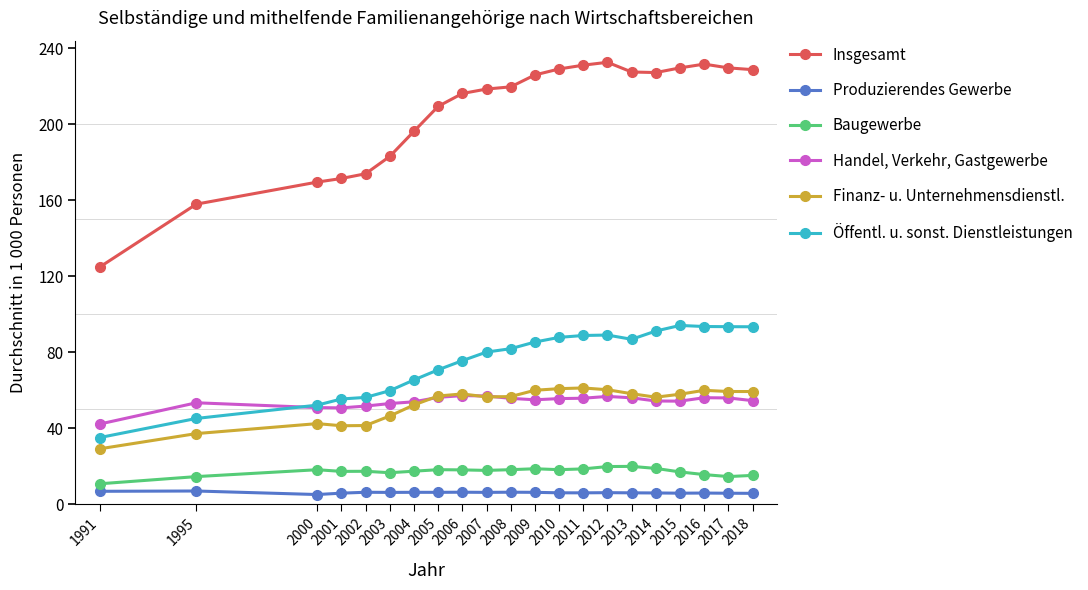

What is the total value across all series at 2017?

459.4